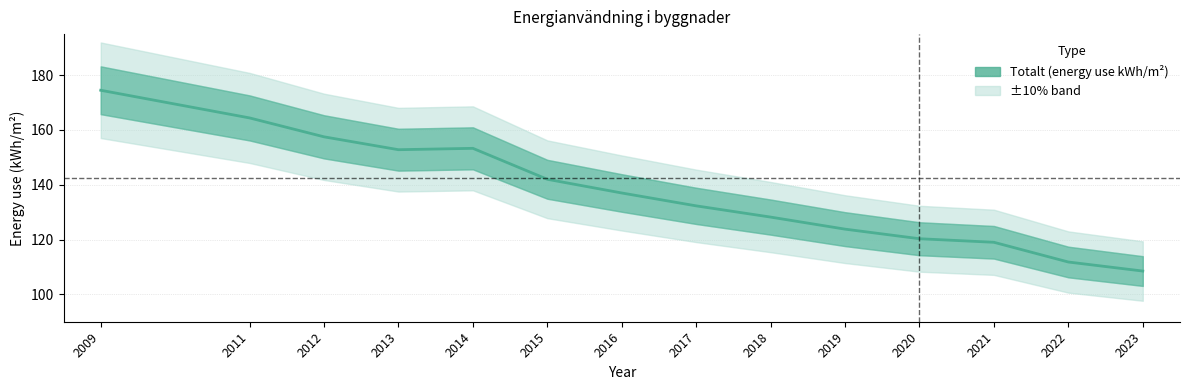

True or false: the data shows 120.3 at 2020.

True